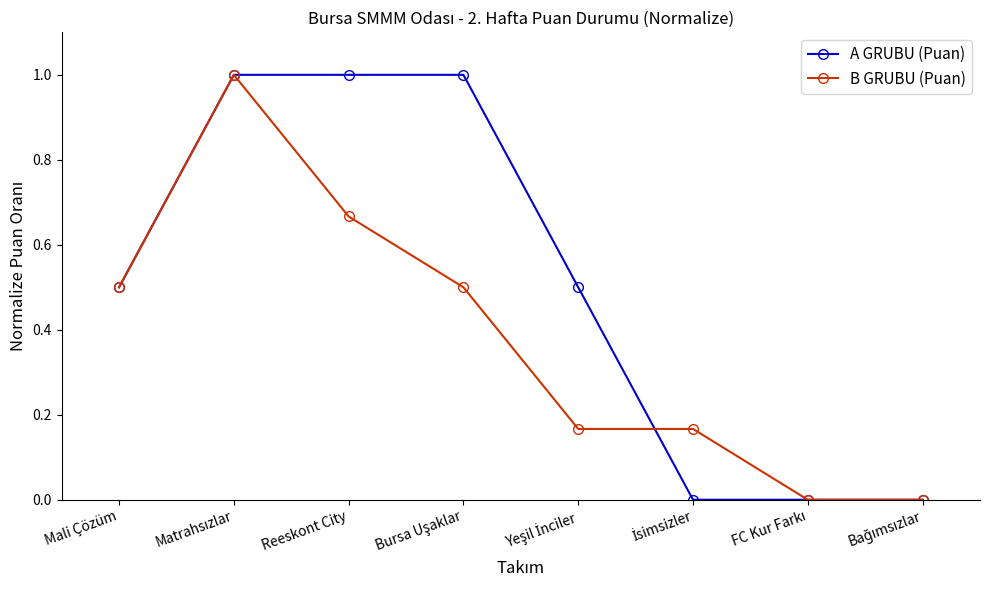

What is the highest value of the B GRUBU (Puan) series?

1.0